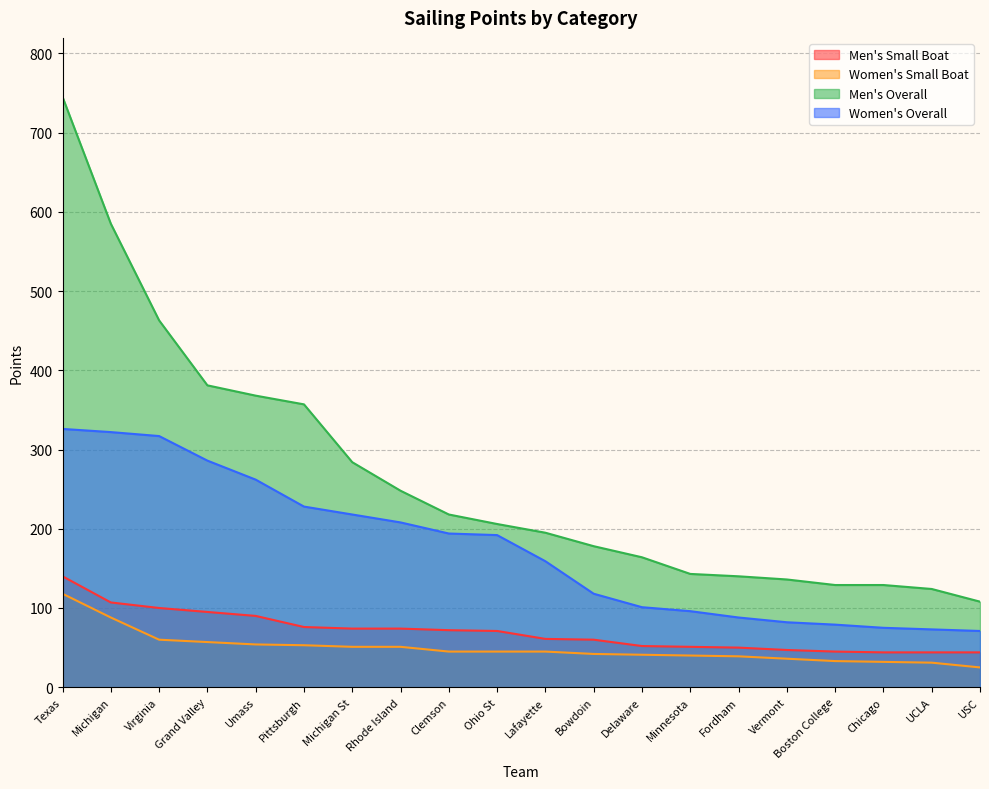

What is the sum of all Men's Overall values?

5301